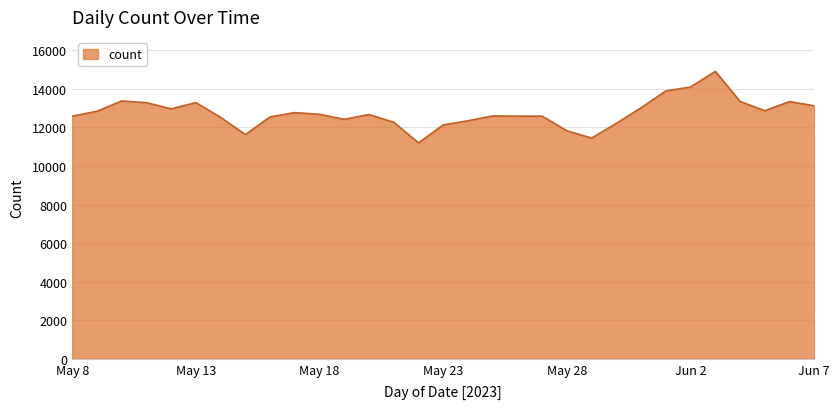

What is the greatest value displayed?

14913